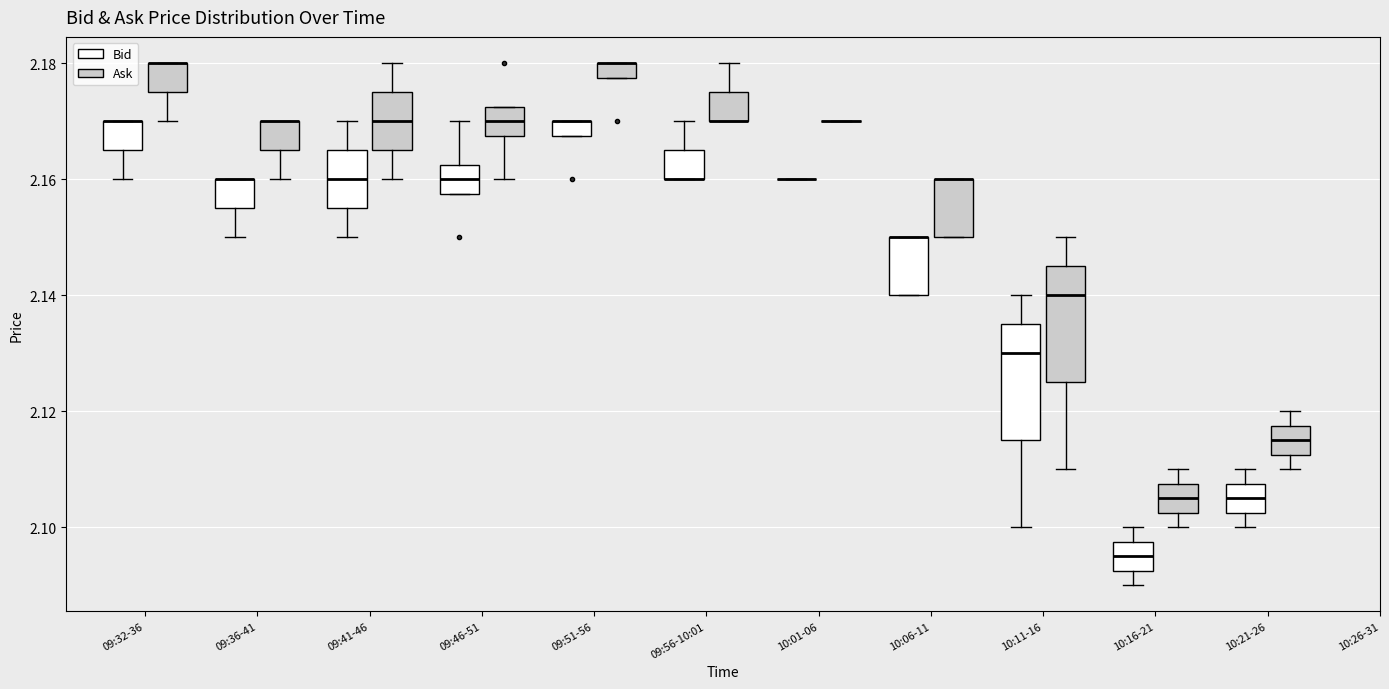

Where does the median line of the box for 09:41-46 (Ask) sit on the y-axis? The values are not printed on the chart, so give them approximately, as read against the axis.

2.170